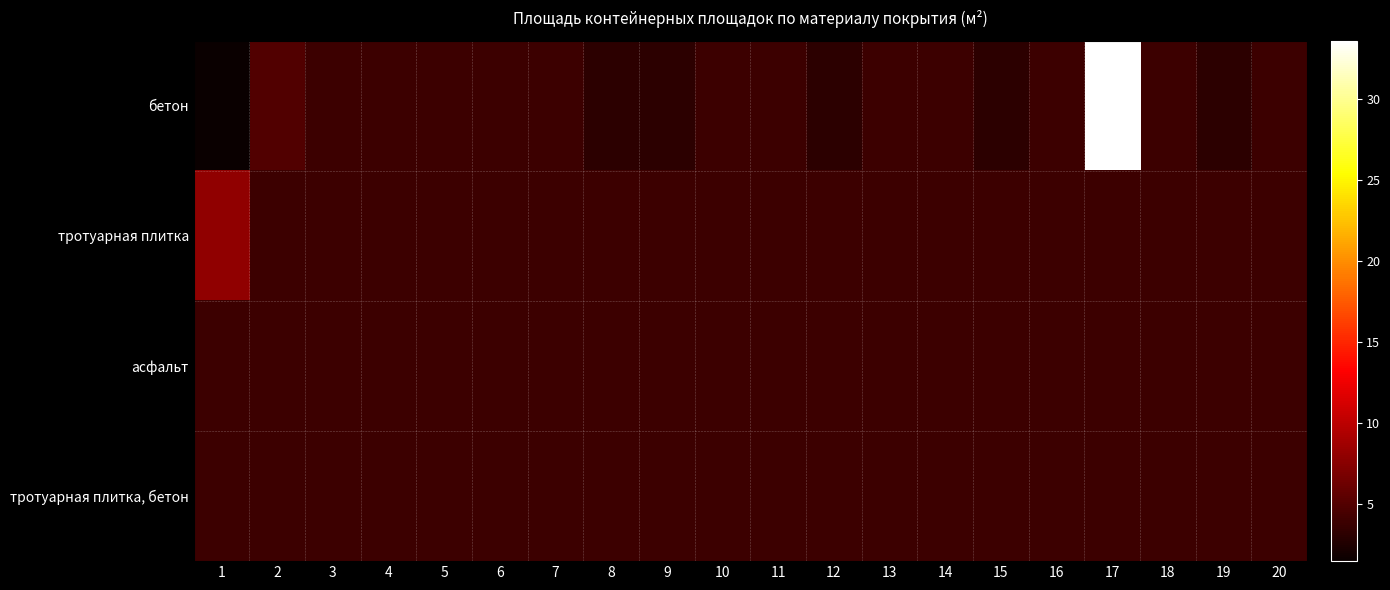

Between 18 and 19, which series saw the biggest shift?

бетон